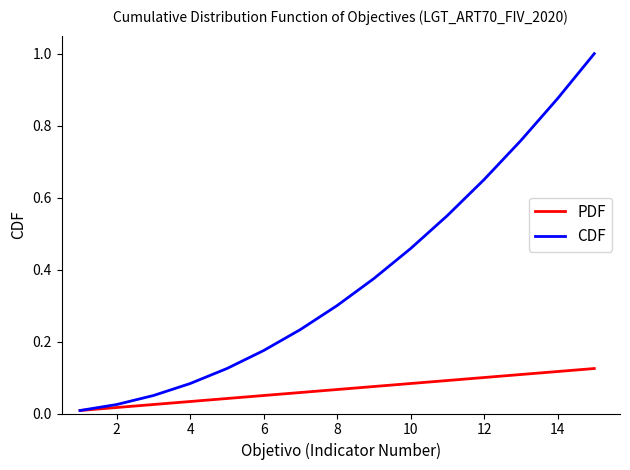

What is the sum of all CDF values?

5.7